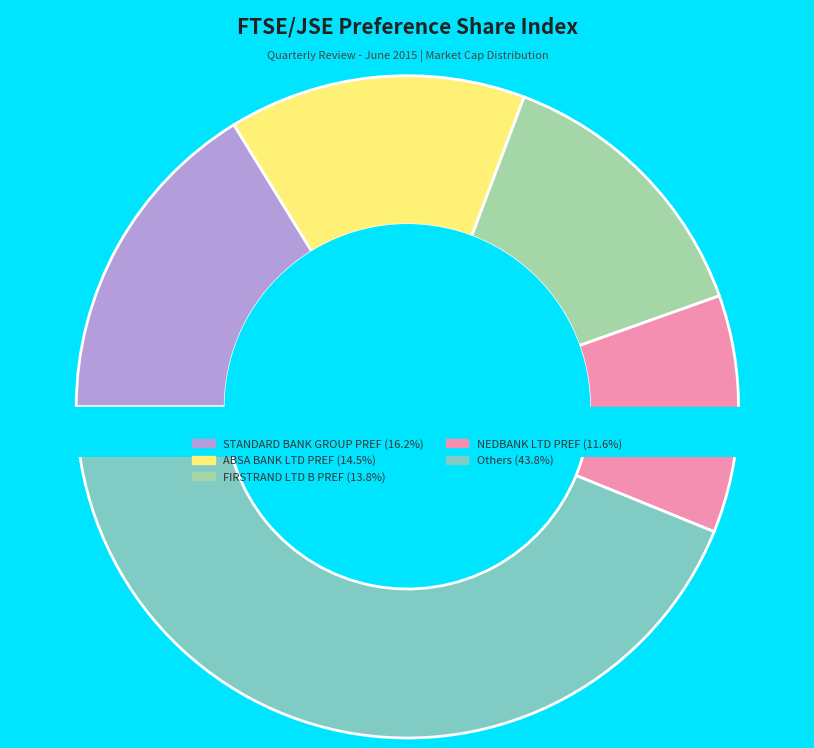

Is there any slice that represents more than half of the pie?

No